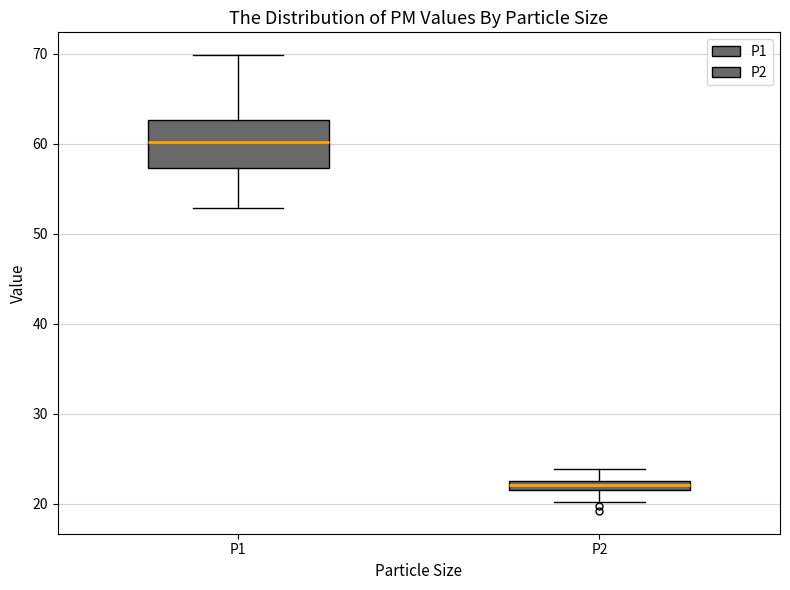

Where is the lower edge of the box for P2 on the y-axis? The values are not printed on the chart, so give them approximately, as read against the axis.

22